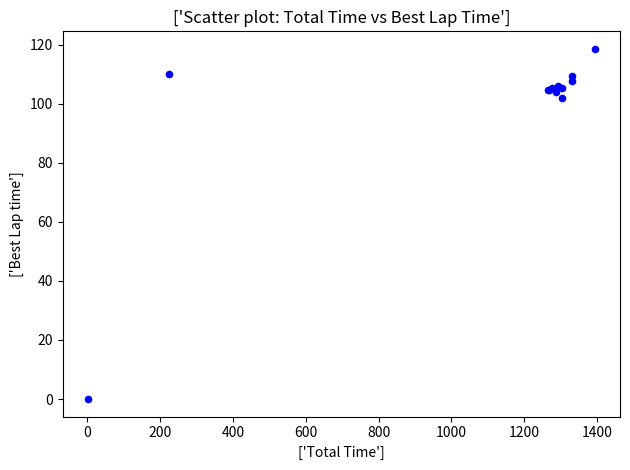

What Y value in the scatter plot is closest to 59?

102.0